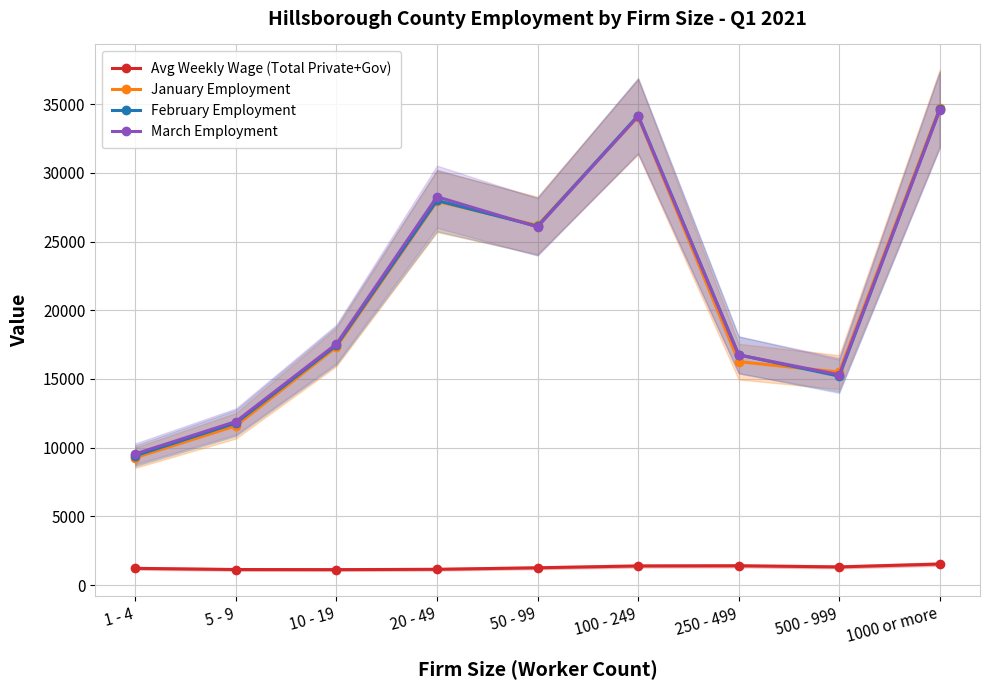

Which series has the largest total across all categories?

March Employment